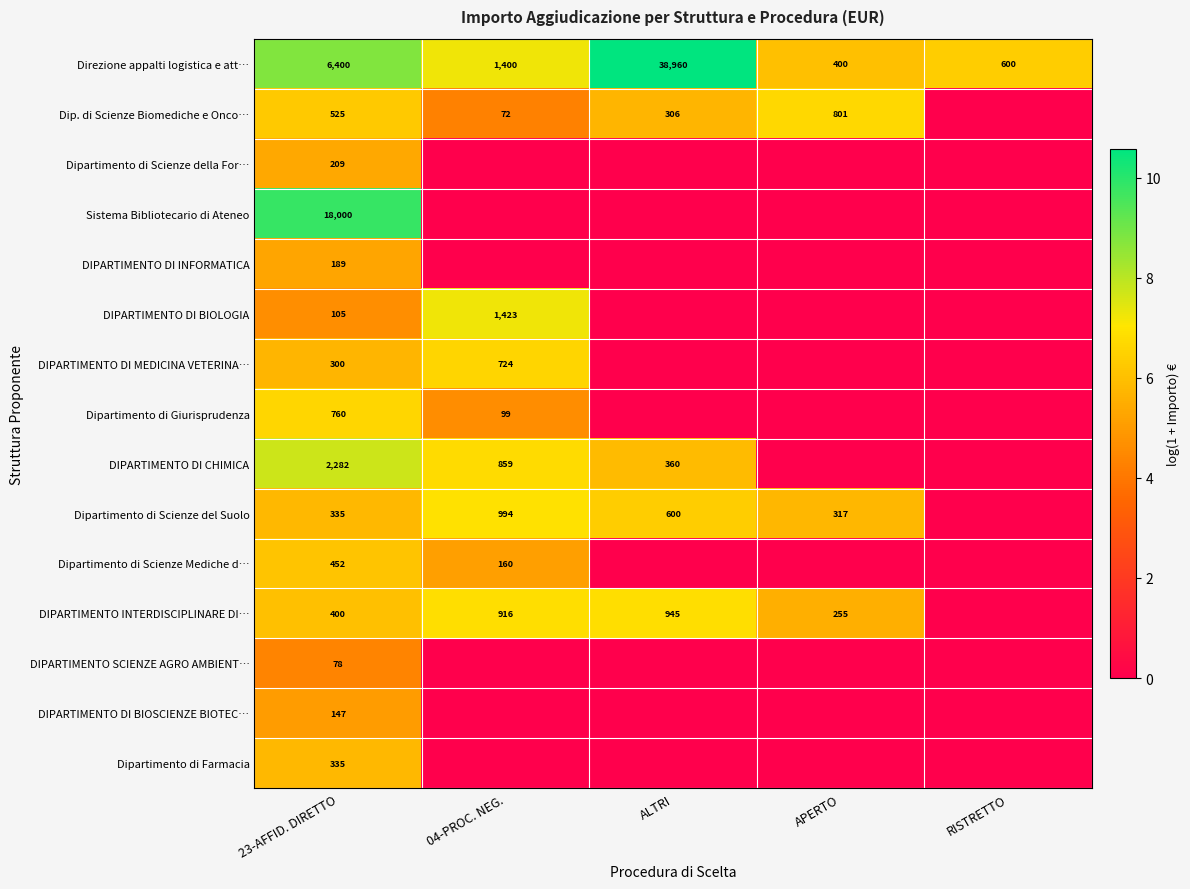

What is the difference between the highest and lowest values at 23-AFFID. DIRETTO?

17922